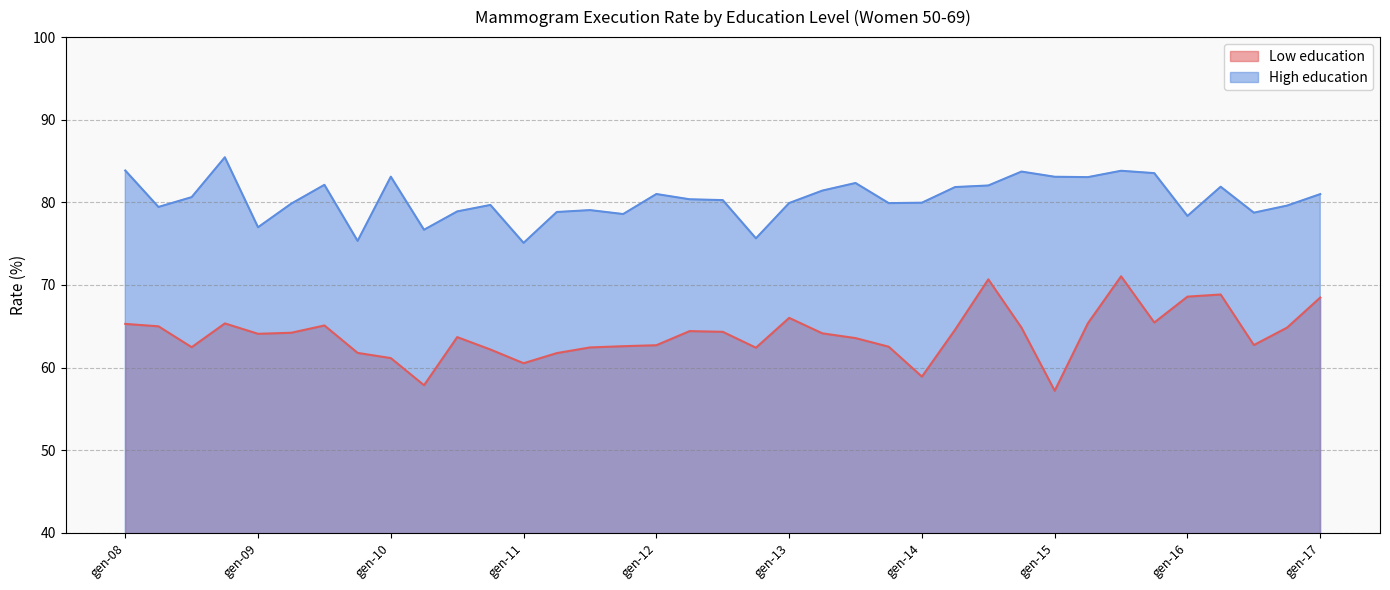

Where is Low education nearest to the value 64?

gen-09